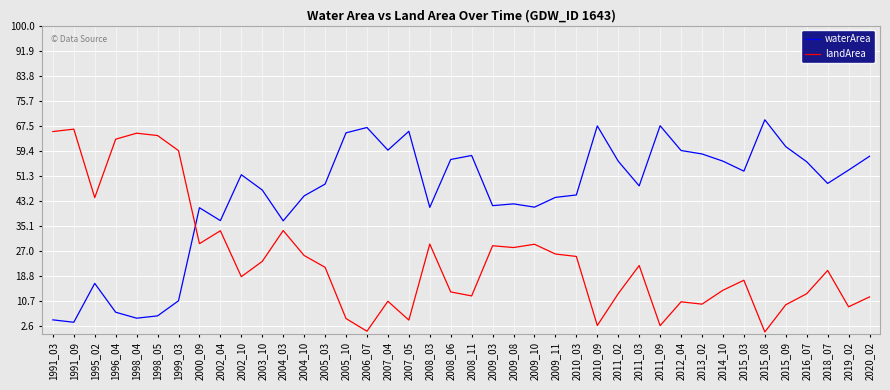

True or false: landArea and waterArea cross at least once.

True